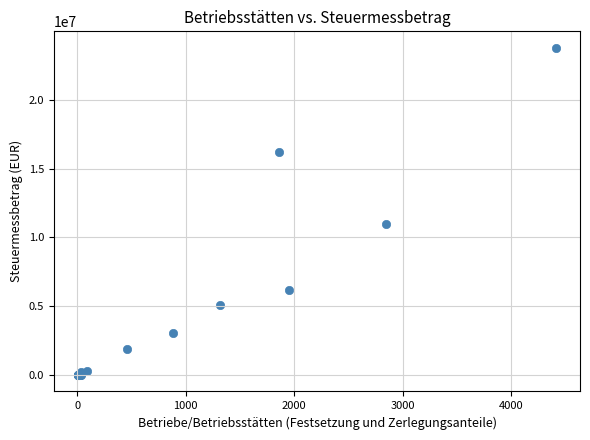

What Y value in the scatter plot is closest to 11891840?

10982616